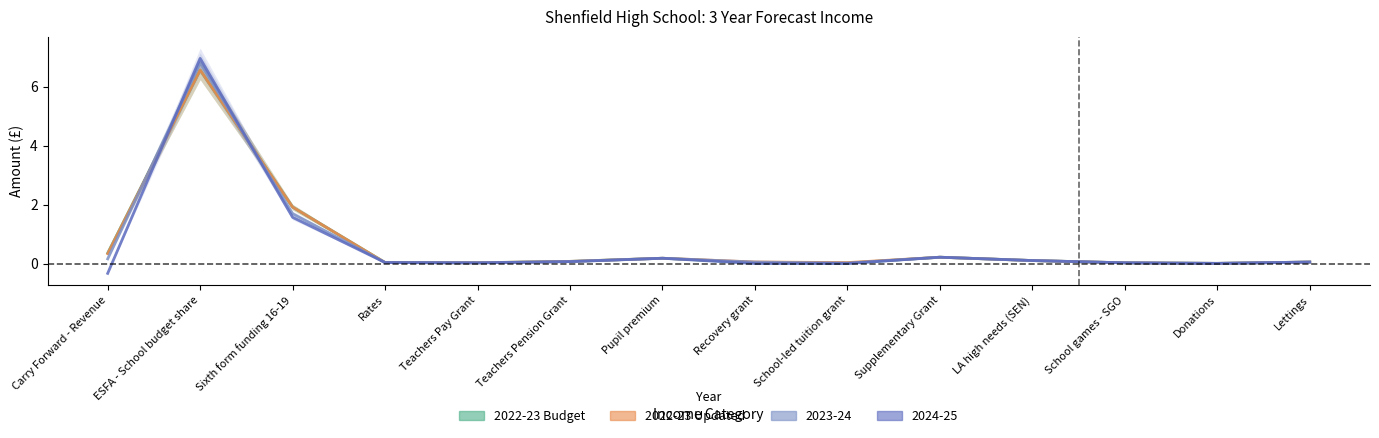

Does the chart have visible grid lines?

No